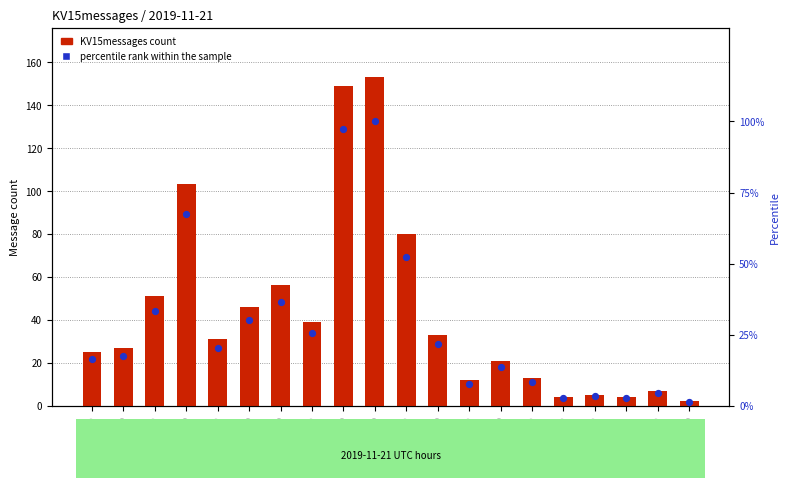

Which series contains the lowest Y value?

percentile rank within the sample